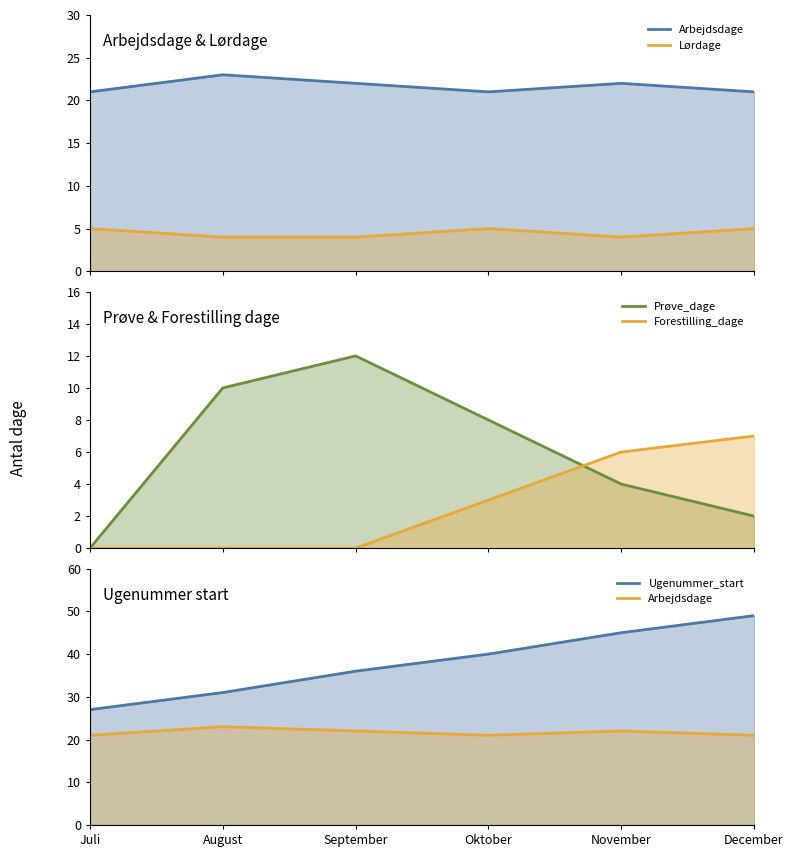

What is the sum of the Forestilling_dage values at September and November?

6